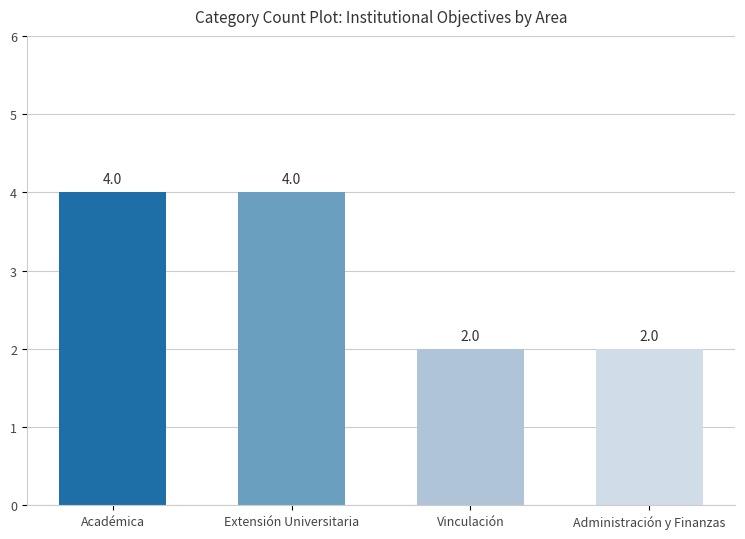

What is the greatest value displayed?

4